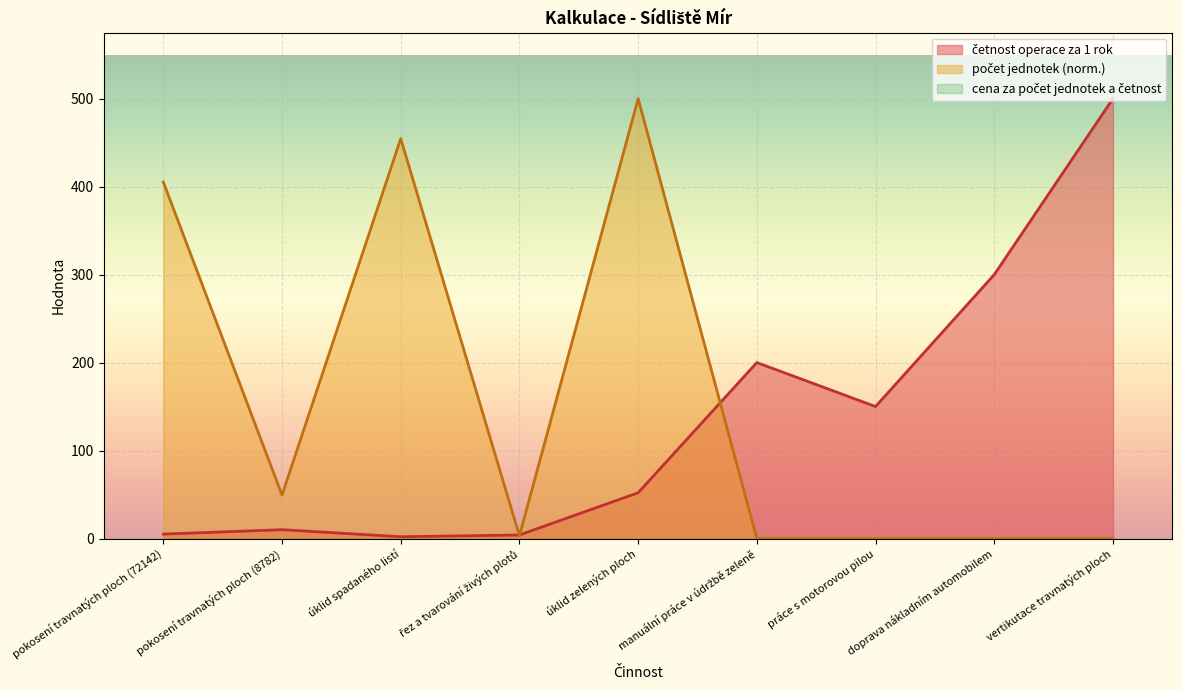

How many interior local peaks does the počet jednotek series have?

2